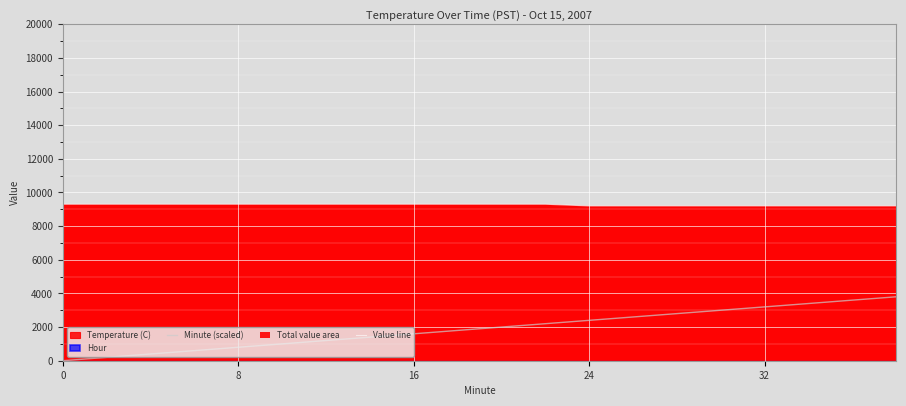

True or false: Minute (scaled) and Value line cross at least once.

False